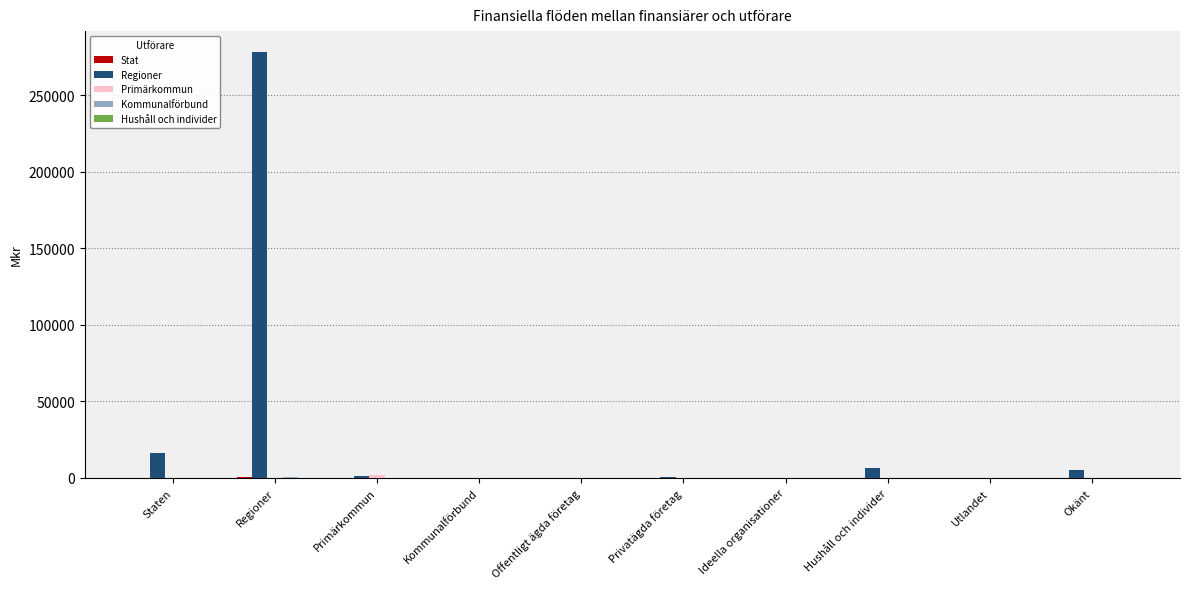

How many categories are shown in the chart?

10